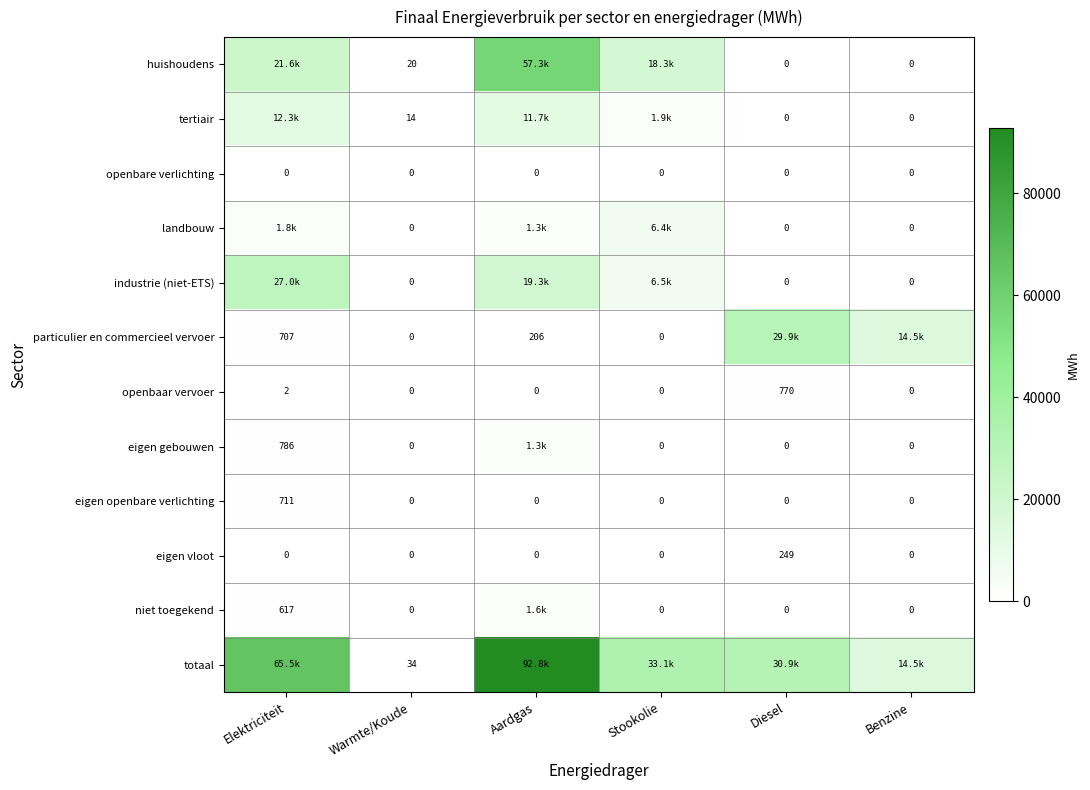

How many categories are shown in the chart?

6